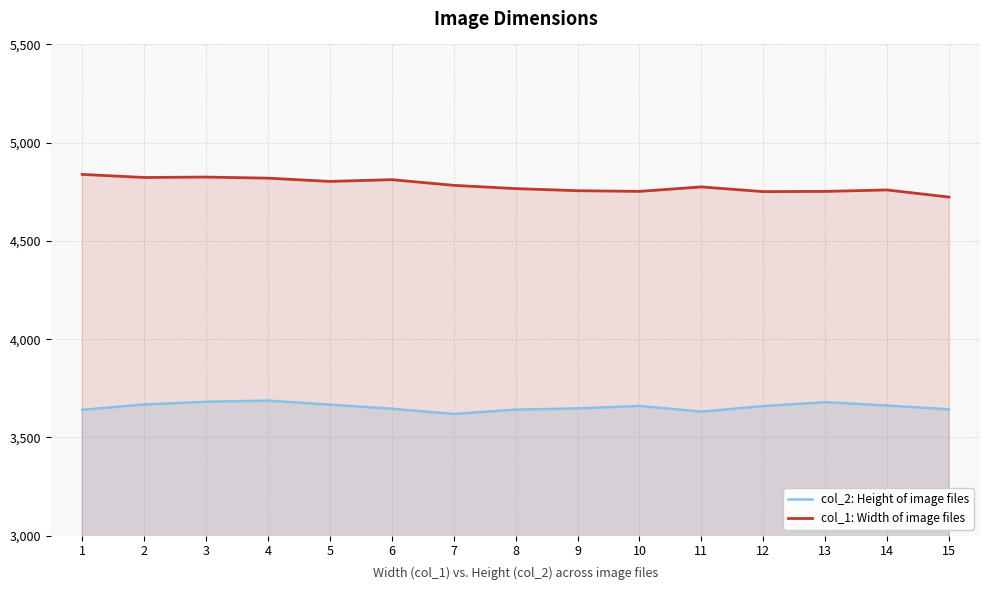

How many values in the col_1: Width of image files series exceed 4774?

8